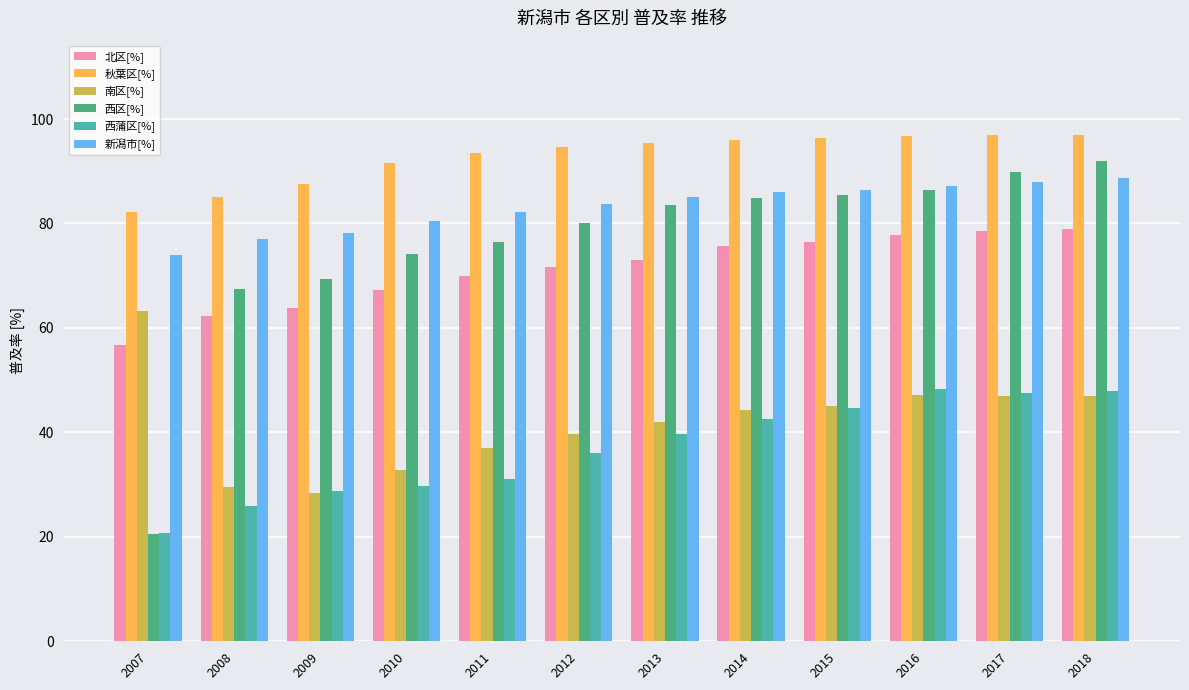

Which category has the lowest value in the 秋葉区[%] series?

2007